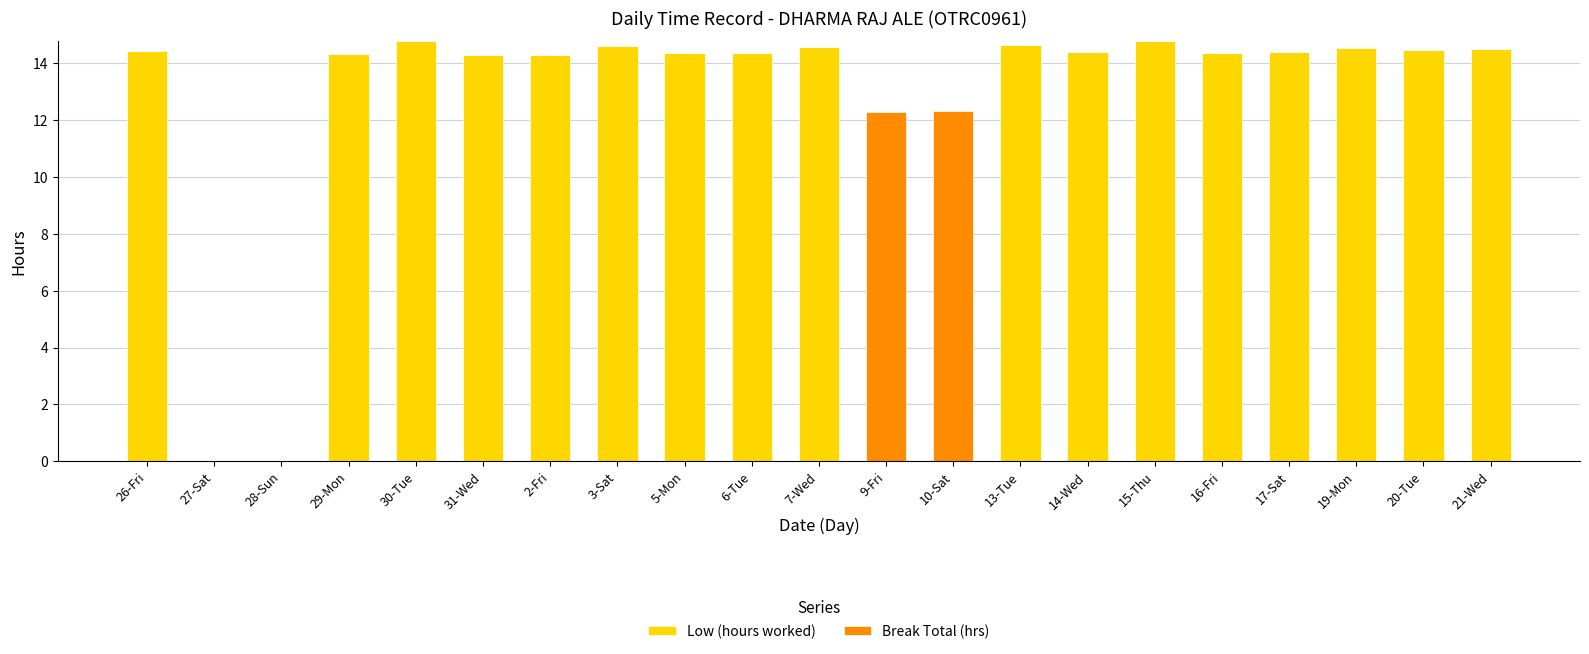

What is the sum of the Low (hours worked) values at 28-Sun and 30-Tue?

14.8